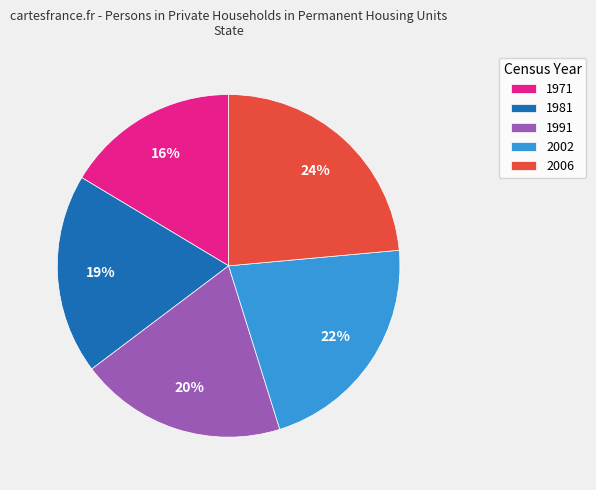

Does 1991 represent more than half of the total?

No